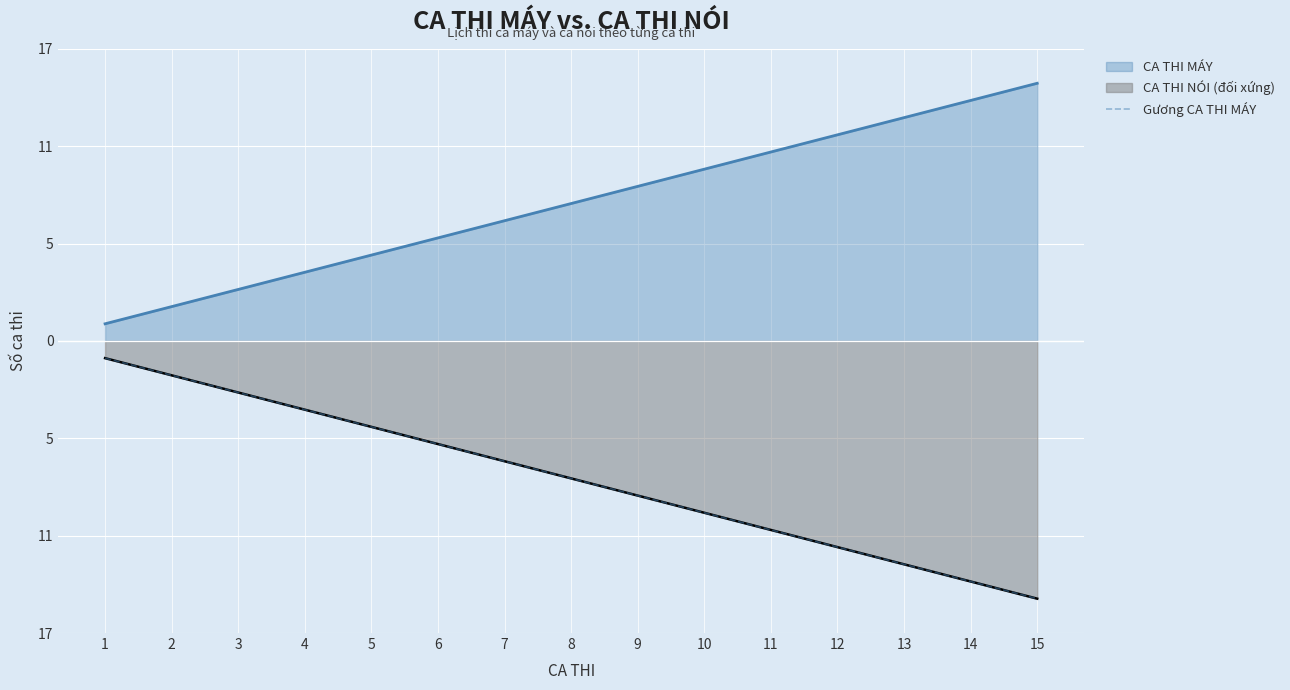

Reading left to right, list all the values displayed in this chart.

1=-1	2=-2	3=-3	4=-4	5=-5	6=-6	7=-7	8=-8	9=-9	10=-10	11=-11	12=-12	13=-13	14=-14	15=-15